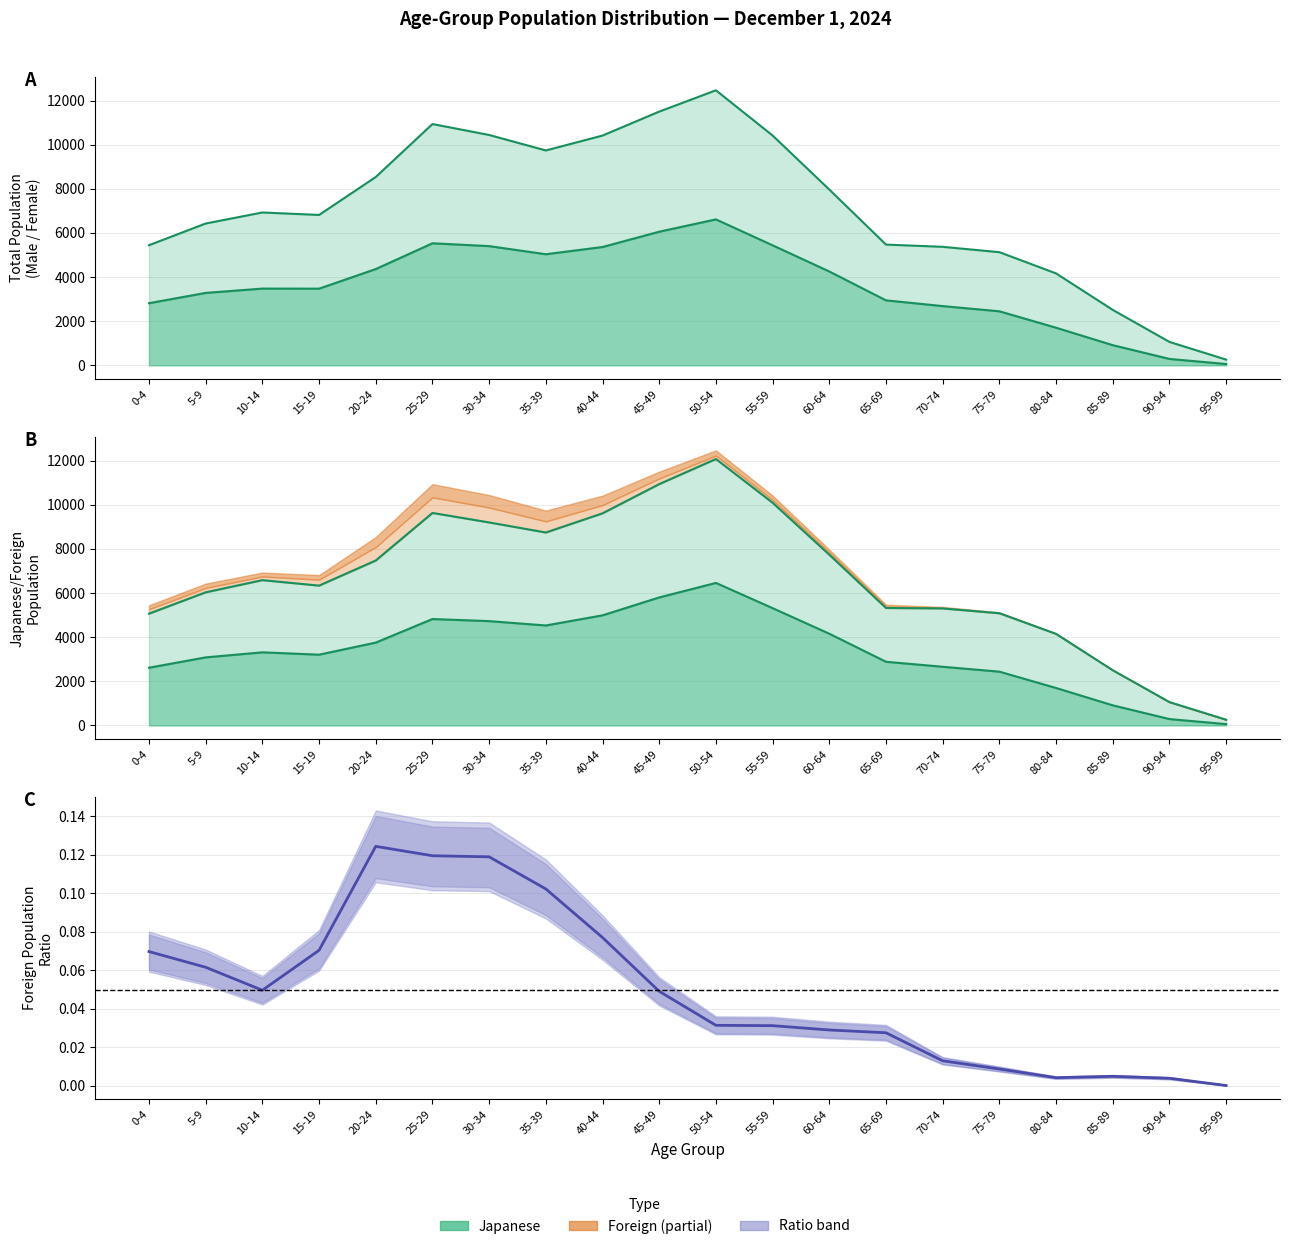

Where is the data nearest to the value 0?

95-99